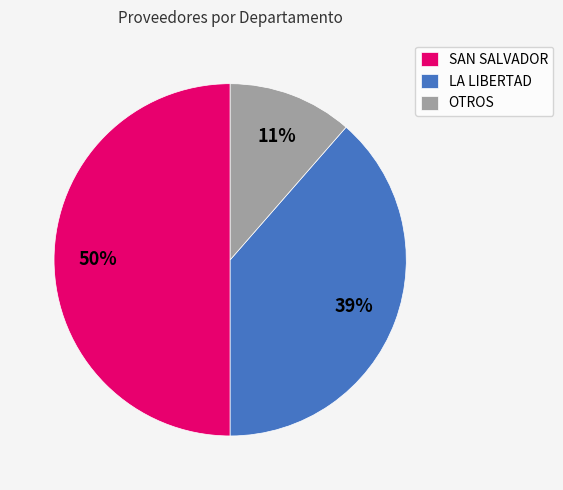

Between OTROS and SAN SALVADOR, which is larger?

SAN SALVADOR